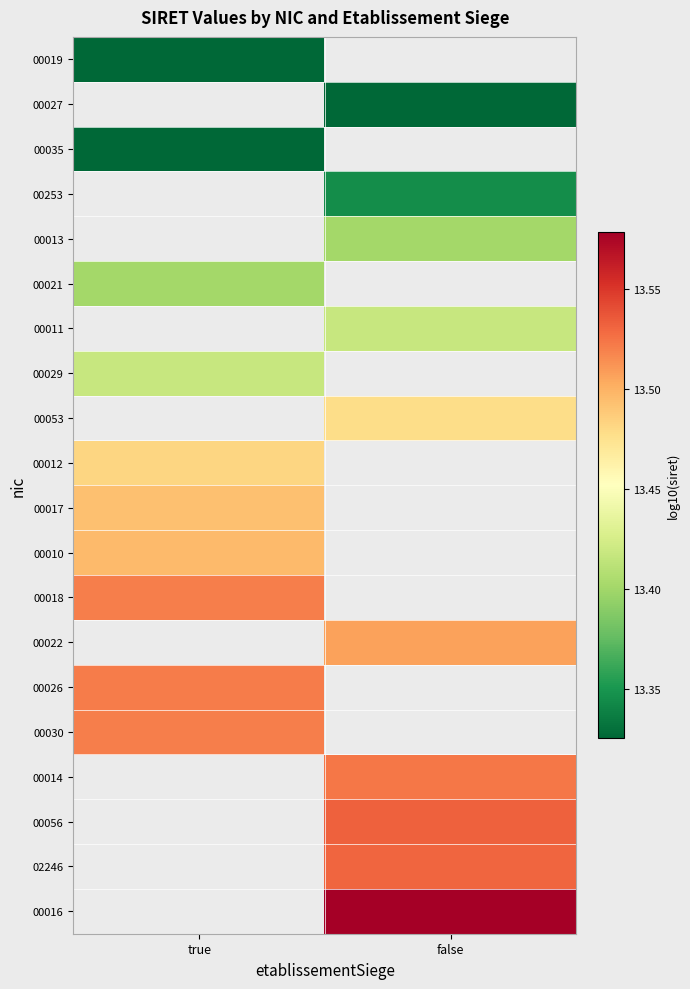

Which label corresponds to the smallest value in the chart?

true